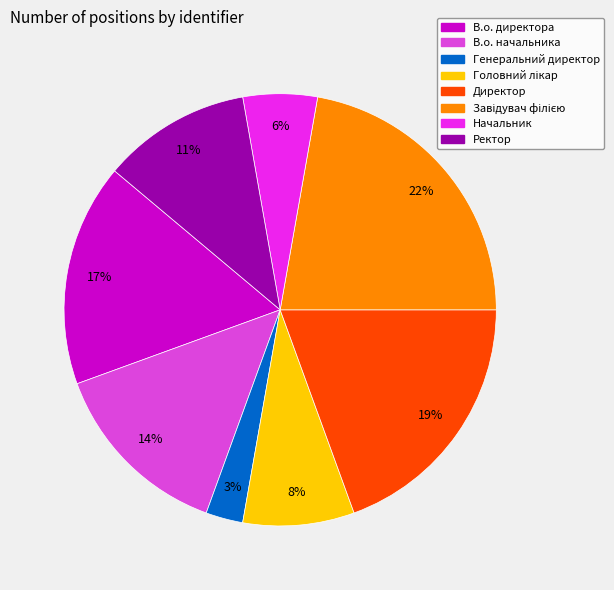

Is it true that Директор is 19% of the pie?

True